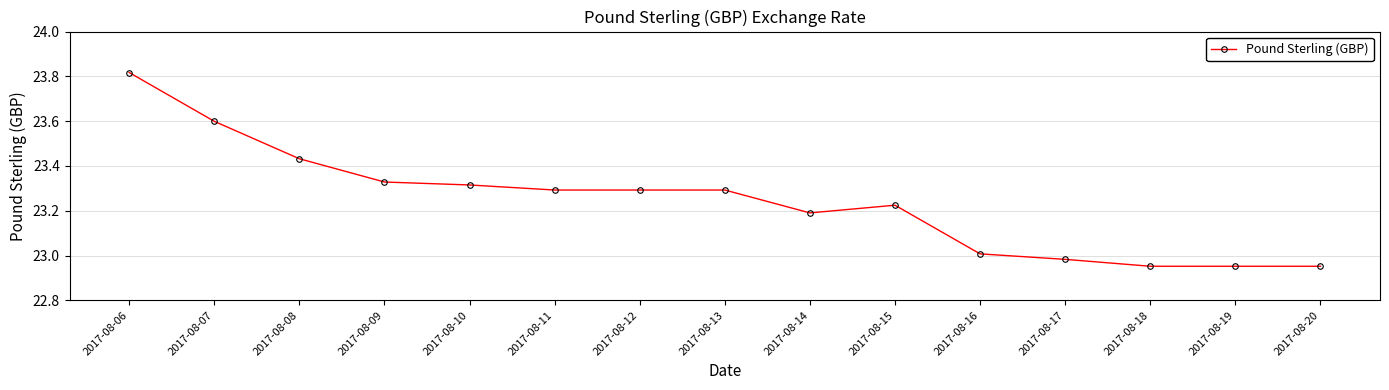

What is the ratio of the value at 2017-08-18 to the value at 2017-08-17?

1.0